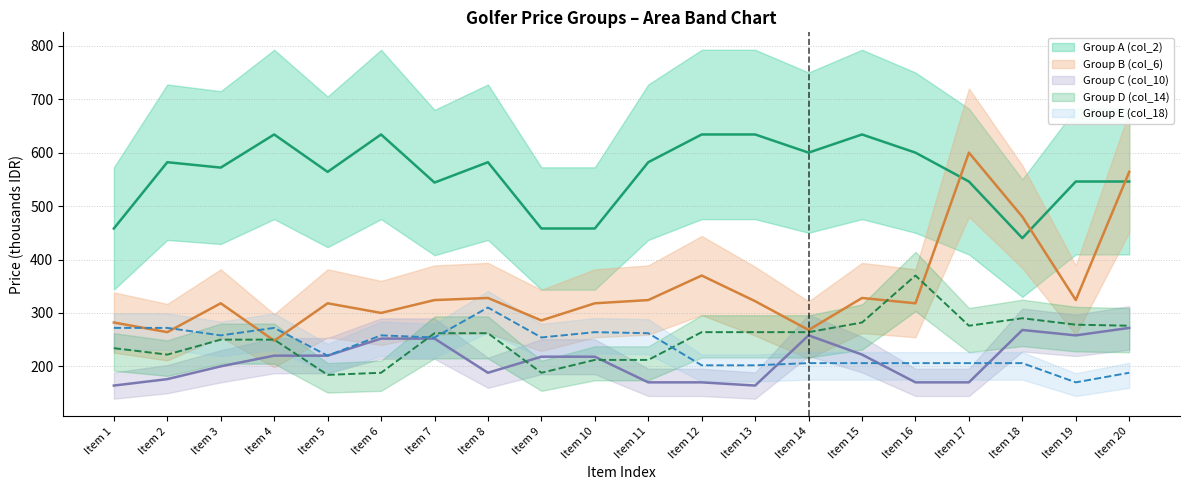

Which has a higher value, Item 1 or Item 10?

Item 1